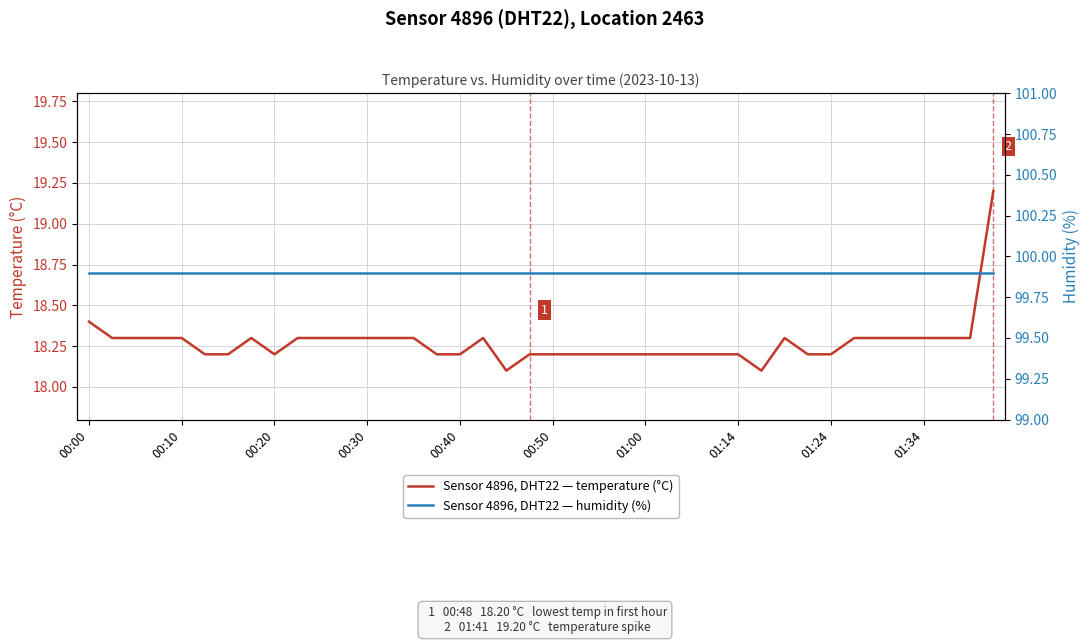

True or false: Sensor 4896, DHT22 — humidity (%) and Sensor 4896, DHT22 — temperature (°C) cross at least once.

False